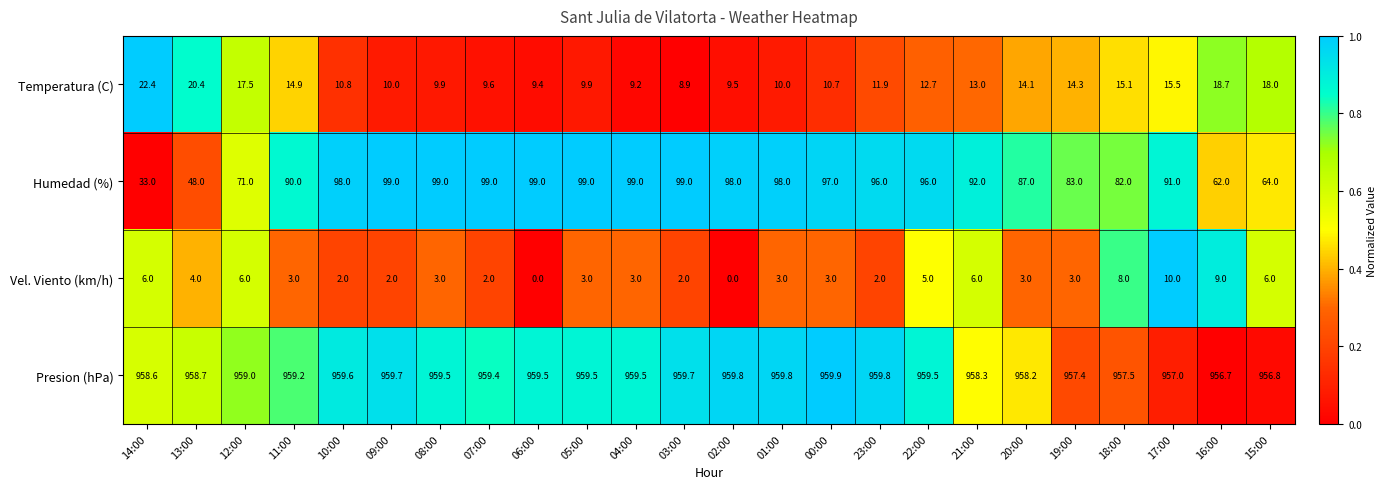

What is the difference between the maximum and second lowest values in the Vel. Viento (km/h) series?

10.0